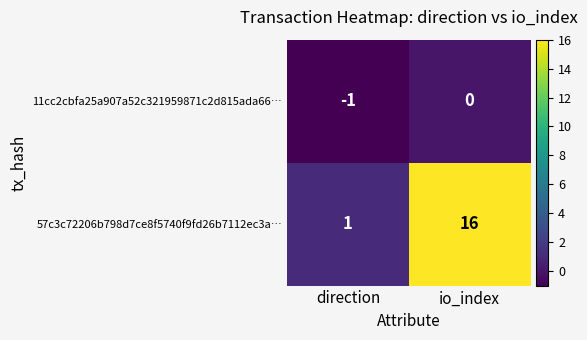

Which series has the widest spread of values?

57c3c72206b798d7ce8f5740f9fd26b7112ec3a…